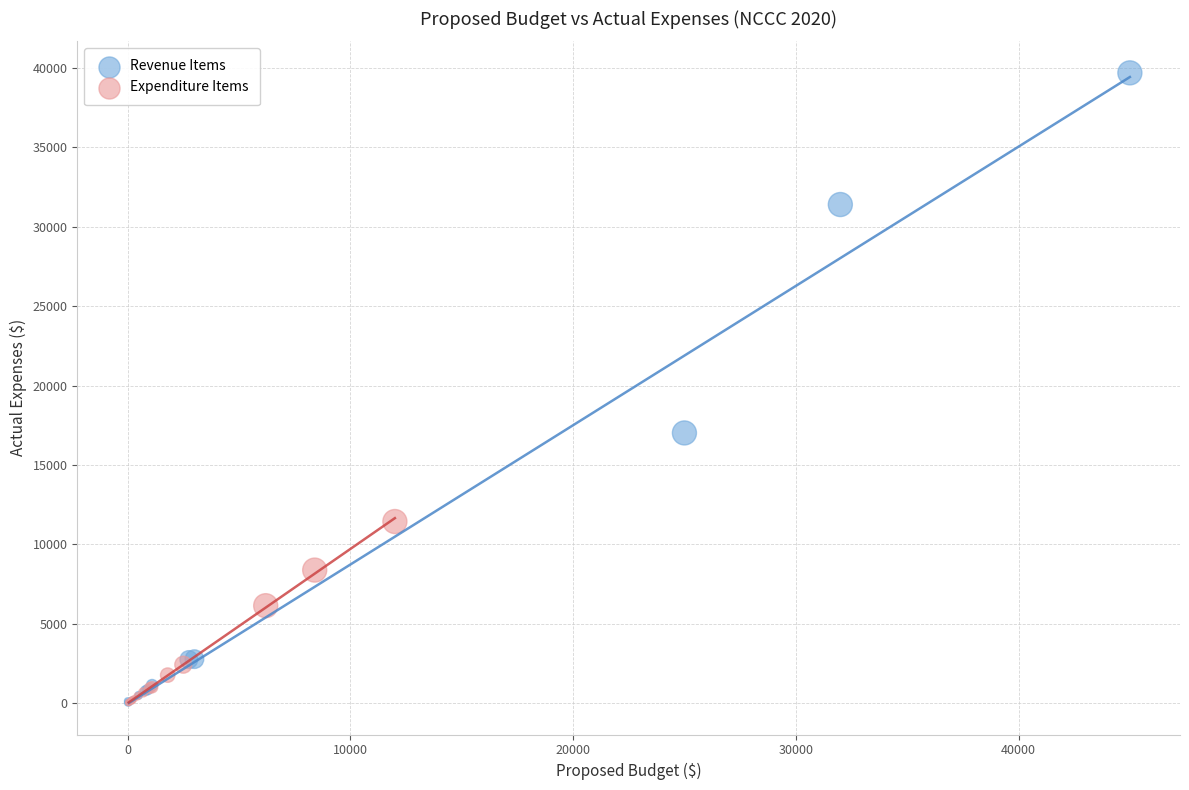

Which series reaches the maximum Y coordinate?

Revenue Items